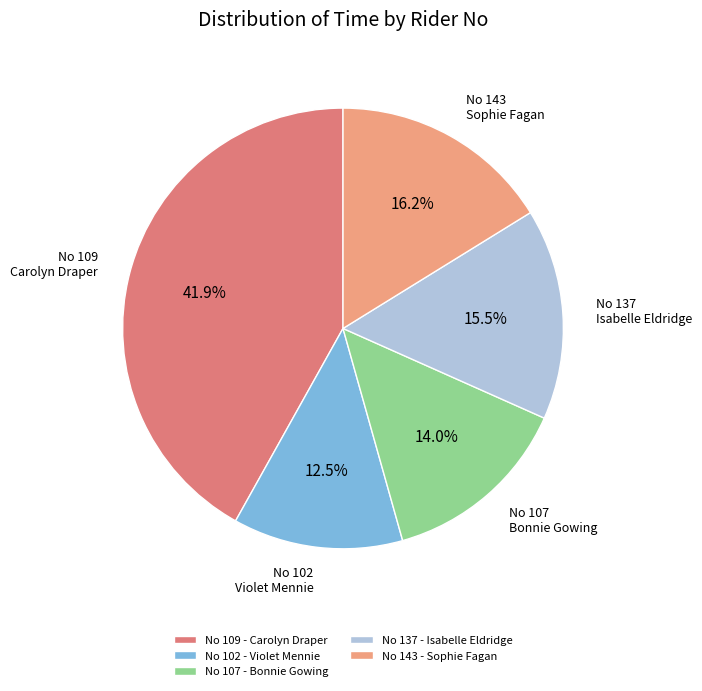

Combined, do No 137 - Isabelle Eldridge and No 107 - Bonnie Gowing account for over 50%?

No